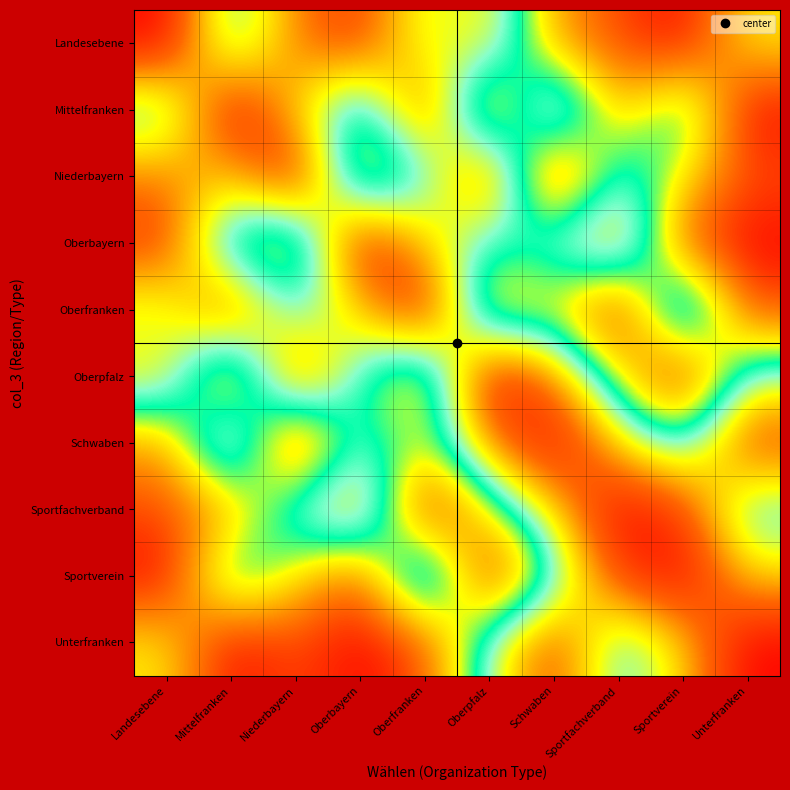

At Niederbayern, list the series in order from smallest to largest.

Niederbayern, Oberpfalz, Landesebene, Mittelfranken, Sportfachverband, Oberfranken, Sportverein, Oberbayern, Unterfranken, Schwaben